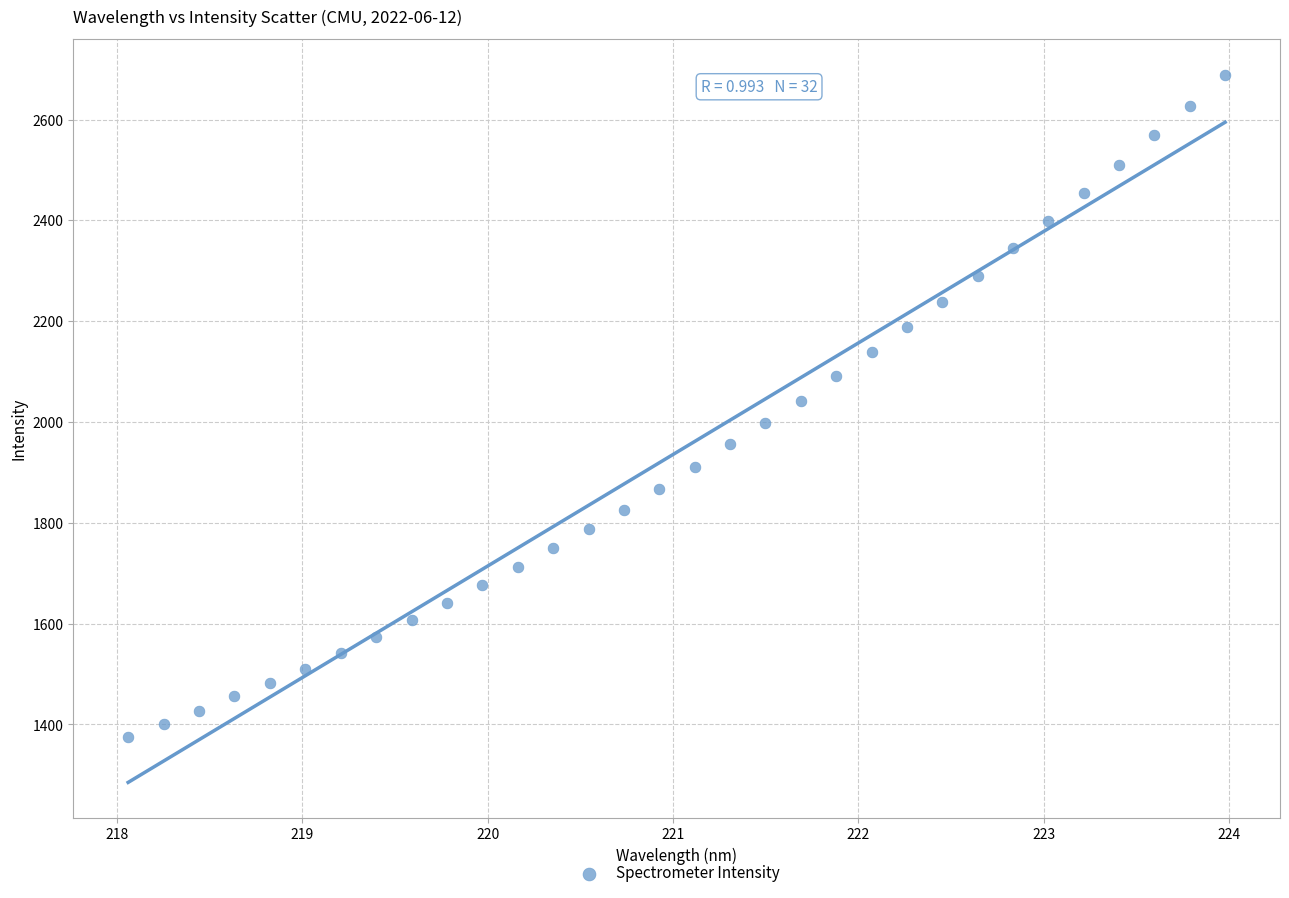

What is the range of Y values (max minus min)?

1313.7